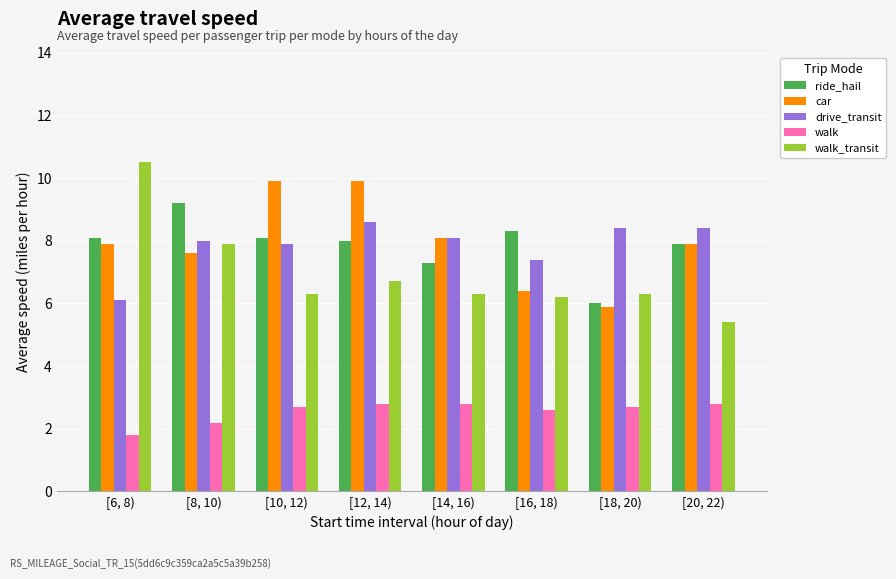

Reading right to left, transcribe all the data shown in this chart.

ride_hail: 7.9	6.0	8.3	7.3	8.0	8.1	9.2	8.1
car: 7.9	5.9	6.4	8.1	9.9	9.9	7.6	7.9
drive_transit: 8.4	8.4	7.4	8.1	8.6	7.9	8.0	6.1
walk: 2.8	2.7	2.6	2.8	2.8	2.7	2.2	1.8
walk_transit: 5.4	6.3	6.2	6.3	6.7	6.3	7.9	10.5